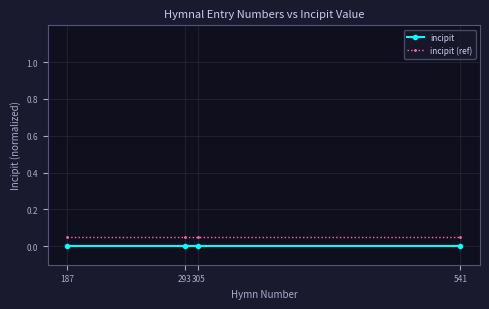

Is the value of incipit at 187 greater than the value of incipit (ref) at 305?

No